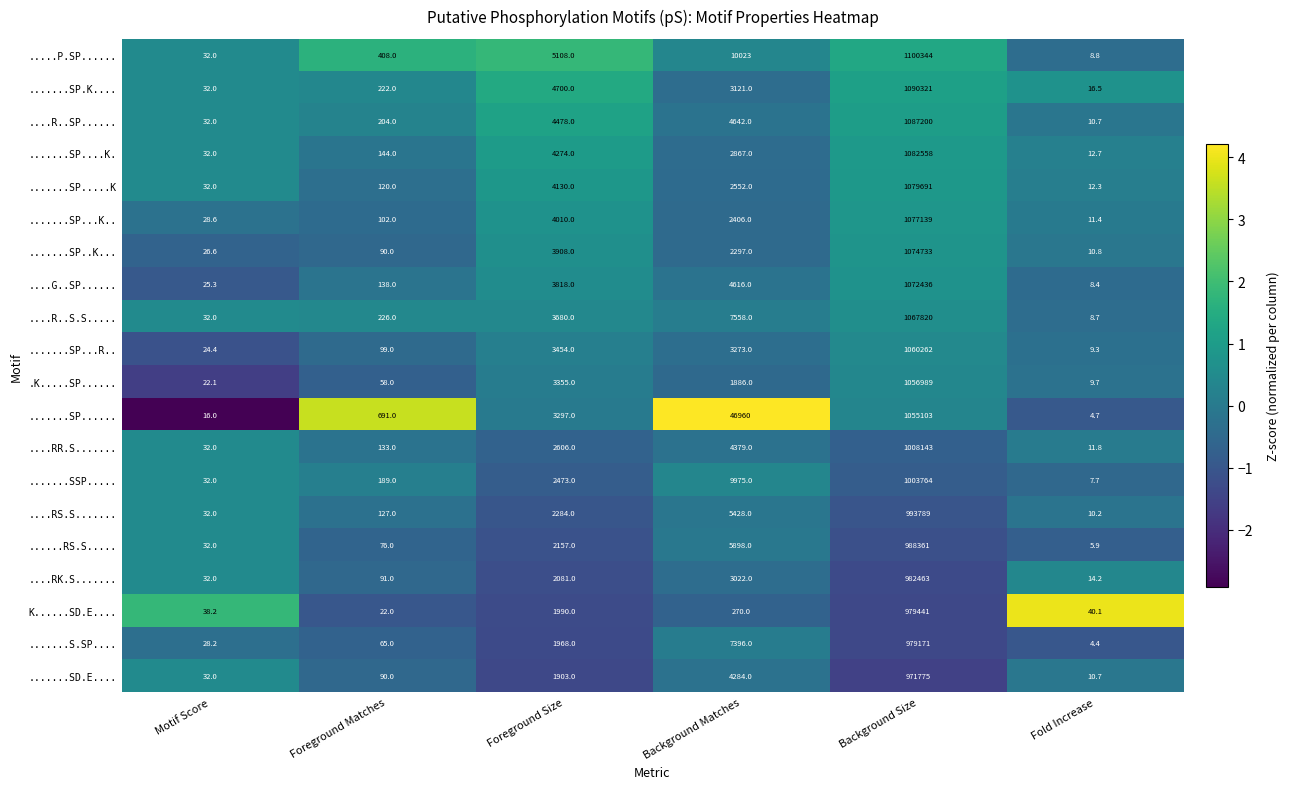

Which label corresponds to the smallest value in the chart?

Fold Increase